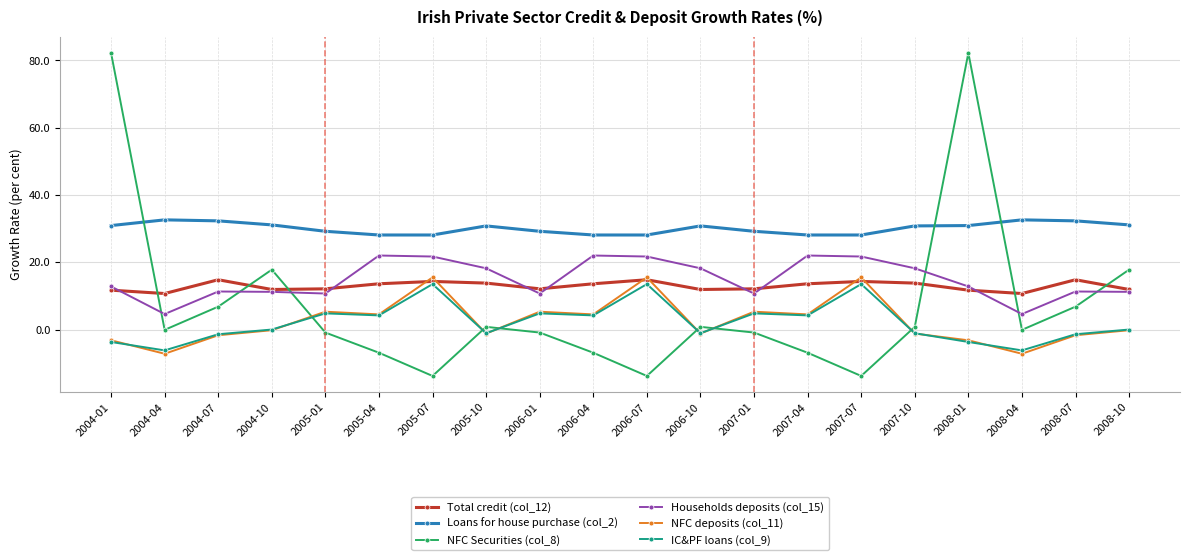

True or false: Households deposits (col_15) and Loans for house purchase (col_2) cross at least once.

False